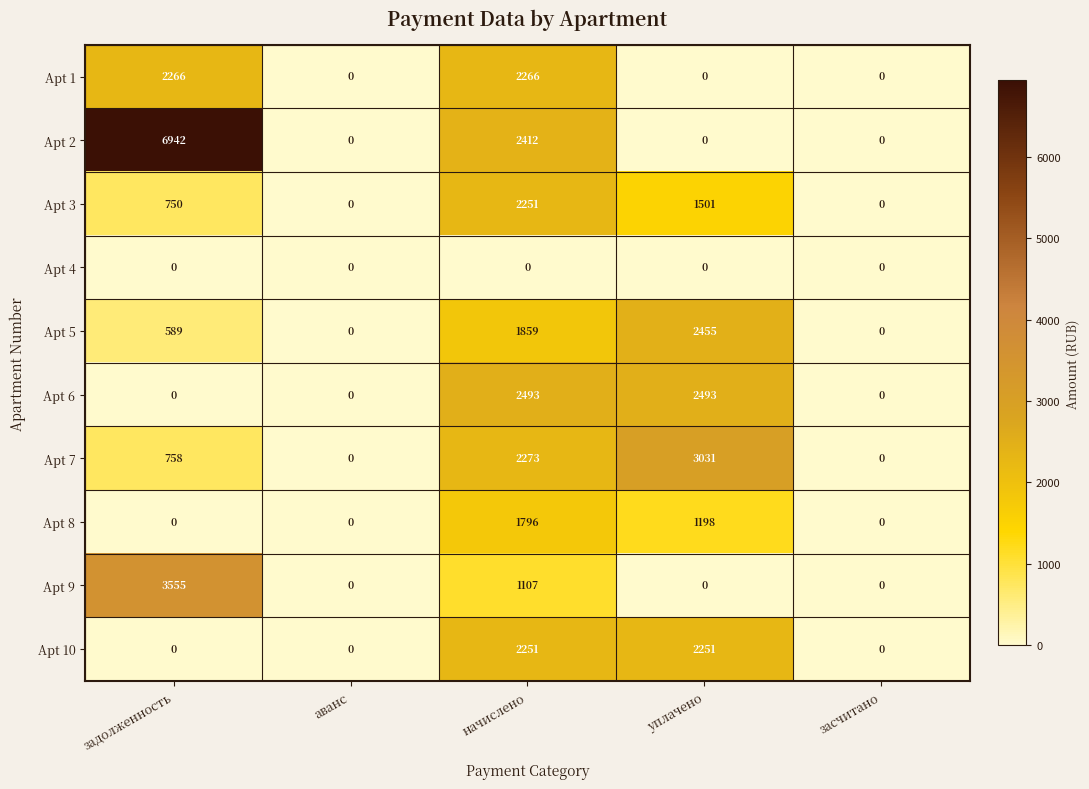

How many positive values does the Apt 6 series have?

2